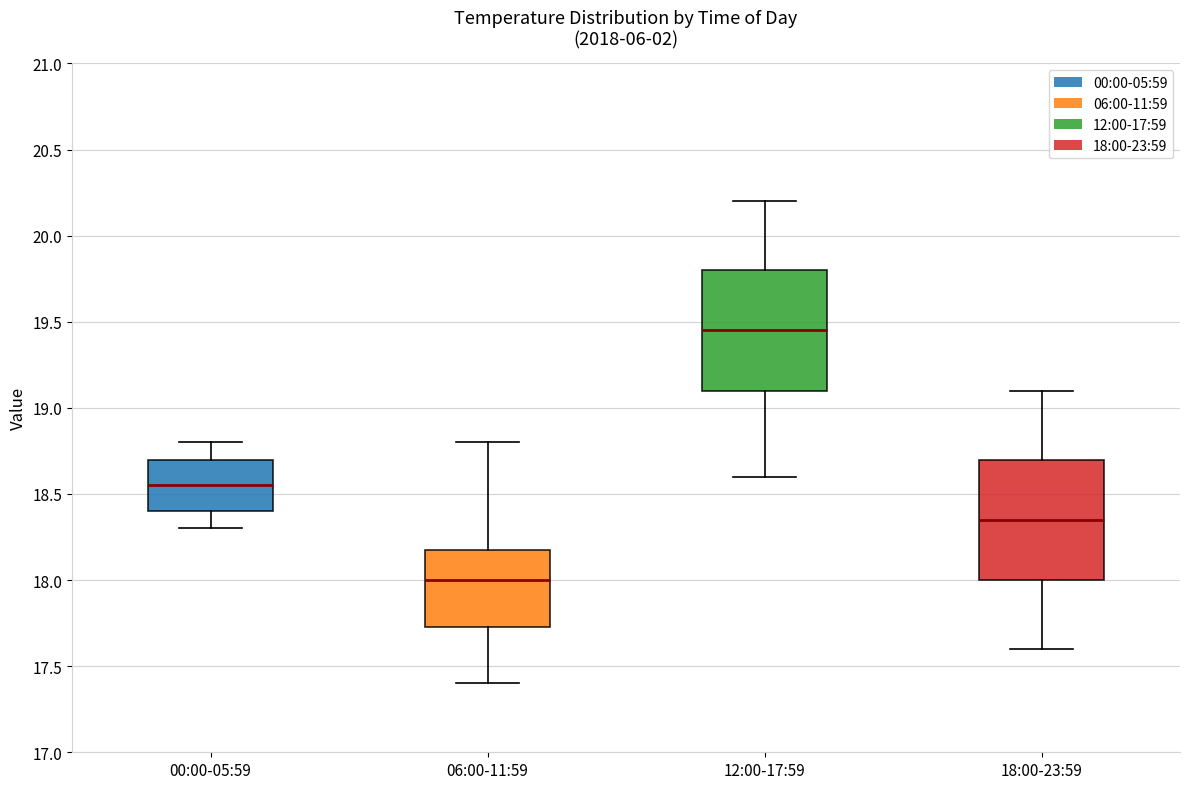

Reading left to right, read every box against the y-axis: the position of its median line, the range the box covers, and the ends of its whiskers. The values are not printed on the chart, so give them approximately, as read against the axis.

00:00-05:59: median 18.55, box 18.40 to 18.70, whiskers 18.30 to 18.80
06:00-11:59: median 18.00, box 17.75 to 18.20, whiskers 17.40 to 18.80
12:00-17:59: median 19.45, box 19.10 to 19.80, whiskers 18.60 to 20.20
18:00-23:59: median 18.35, box 18.00 to 18.70, whiskers 17.60 to 19.10